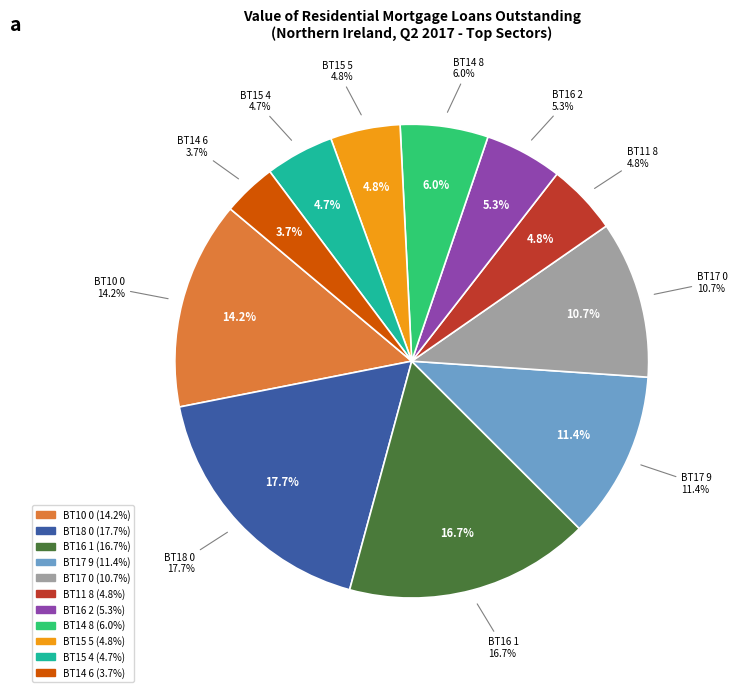

Approximately how many times larger is the value at BT16 2 compared to BT10 0?

0.4